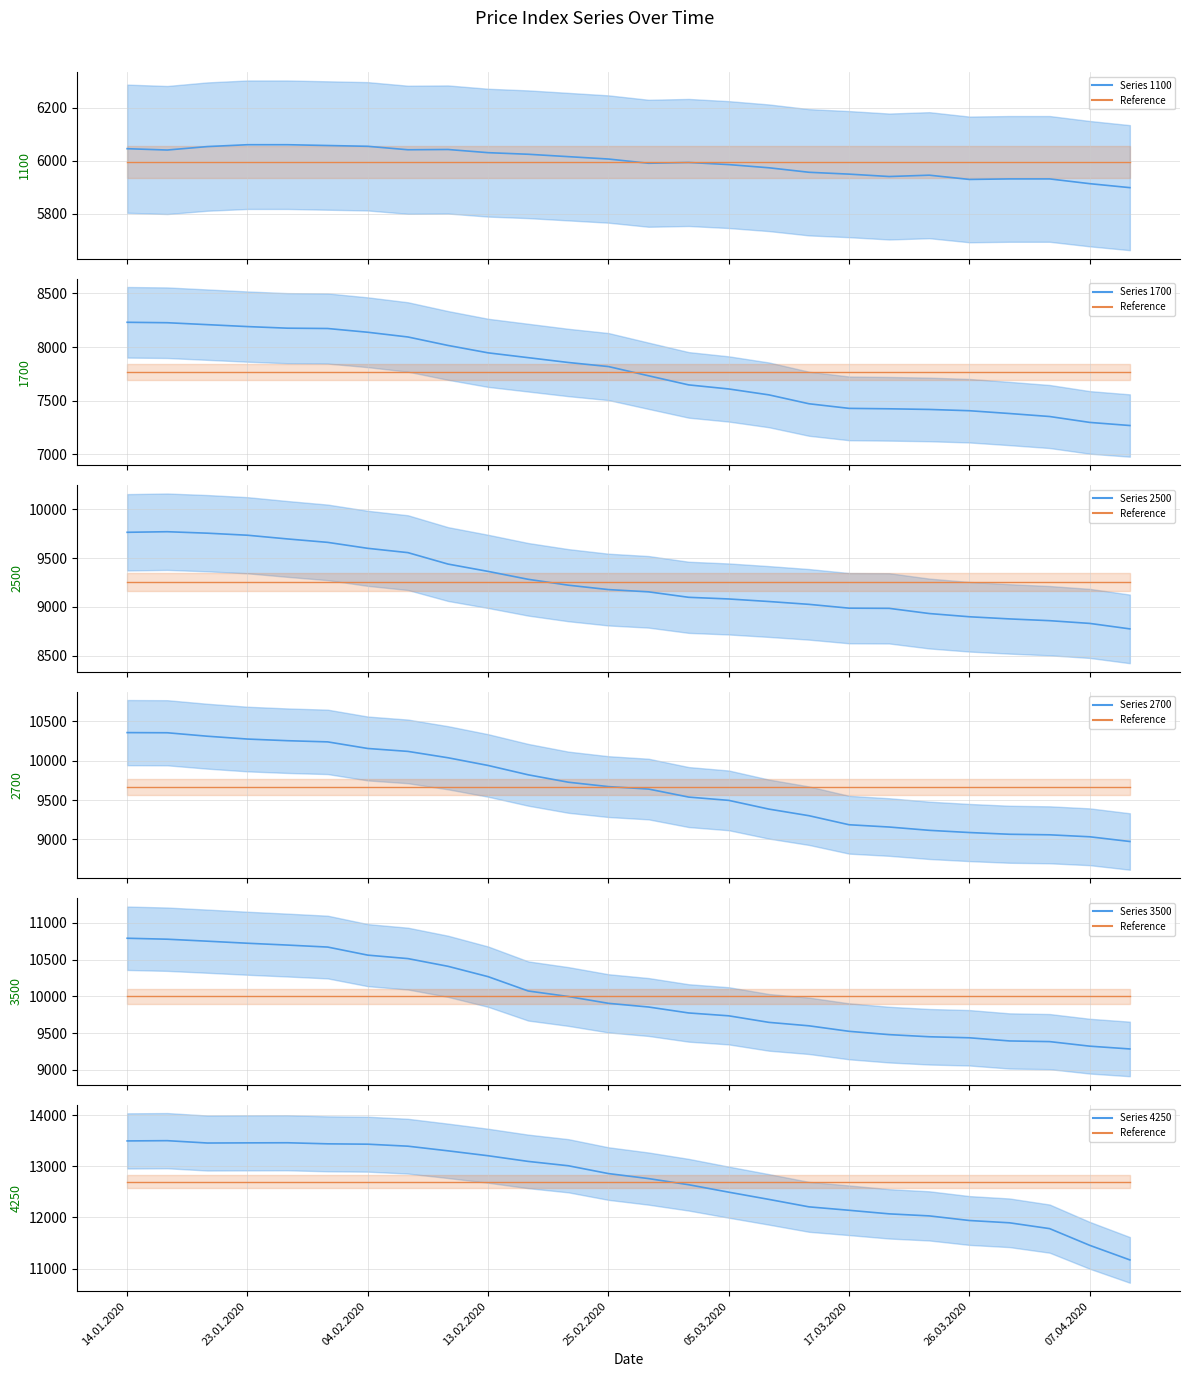

At how many categories does at least one series exceed 10563?

26